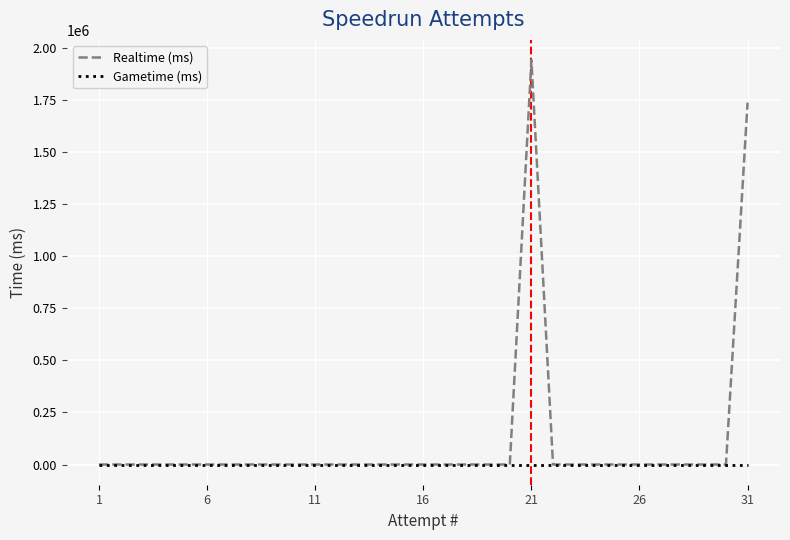

Which series has the largest total across all categories?

Realtime (ms)